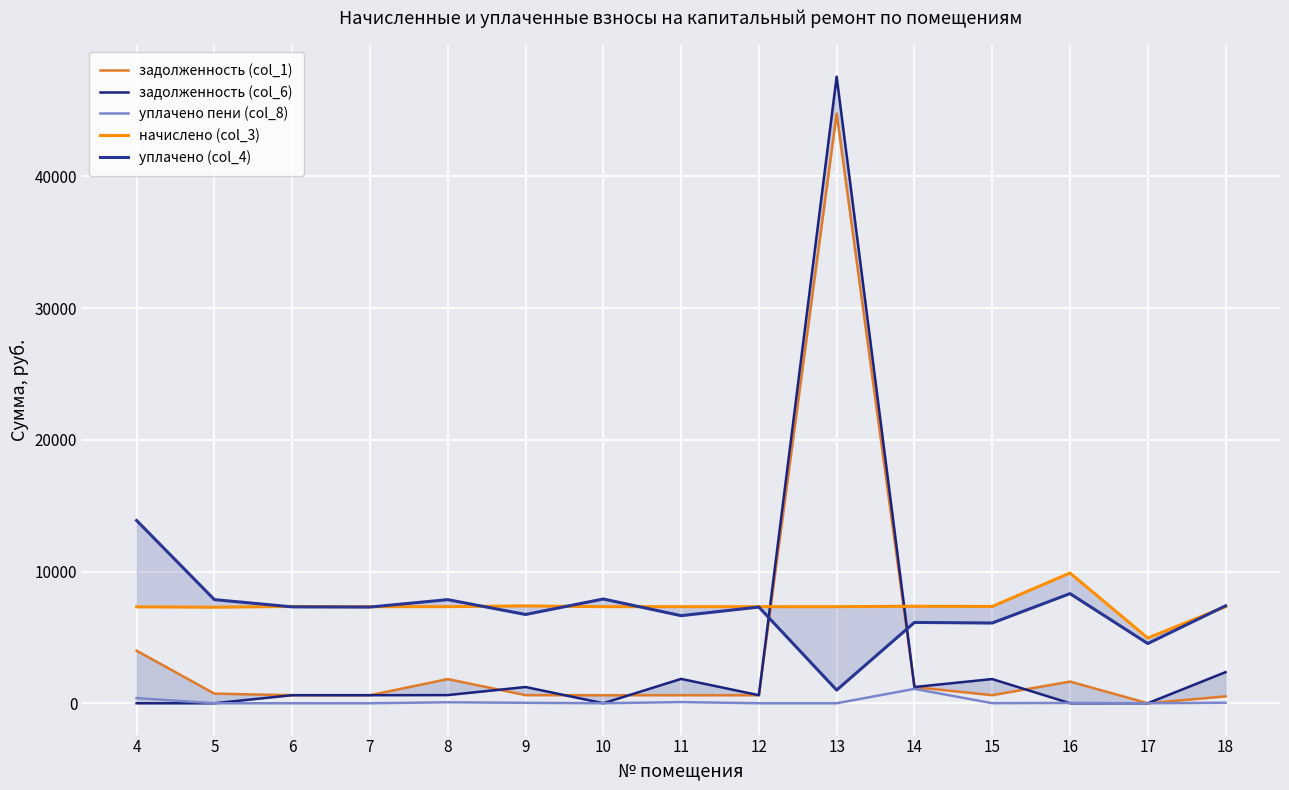

How many data points in начислено (col_3) are above 7333?

12